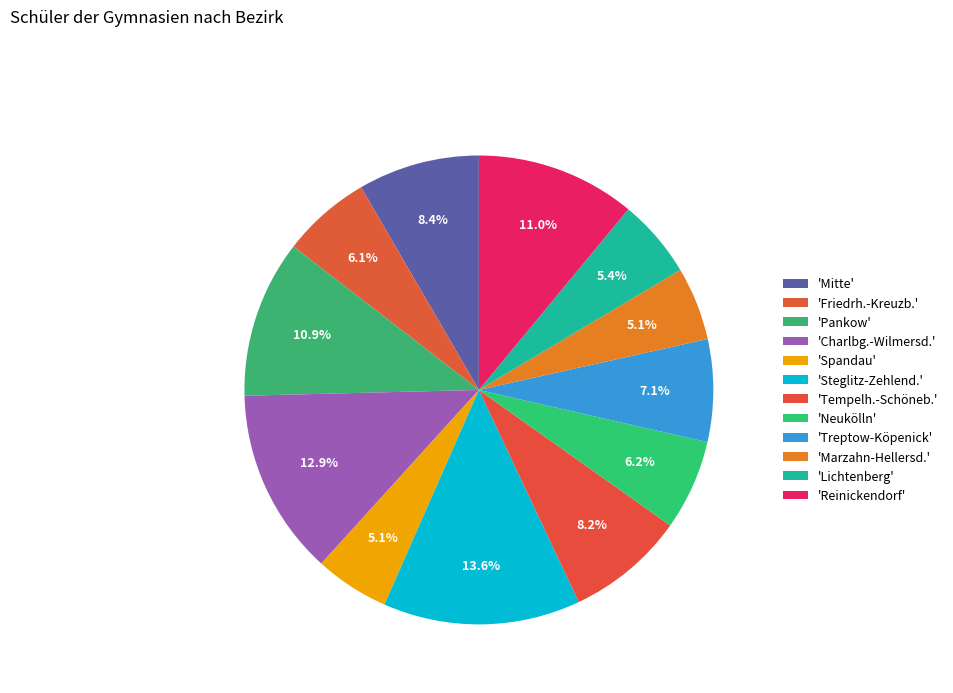

How many segments does this pie chart have?

12